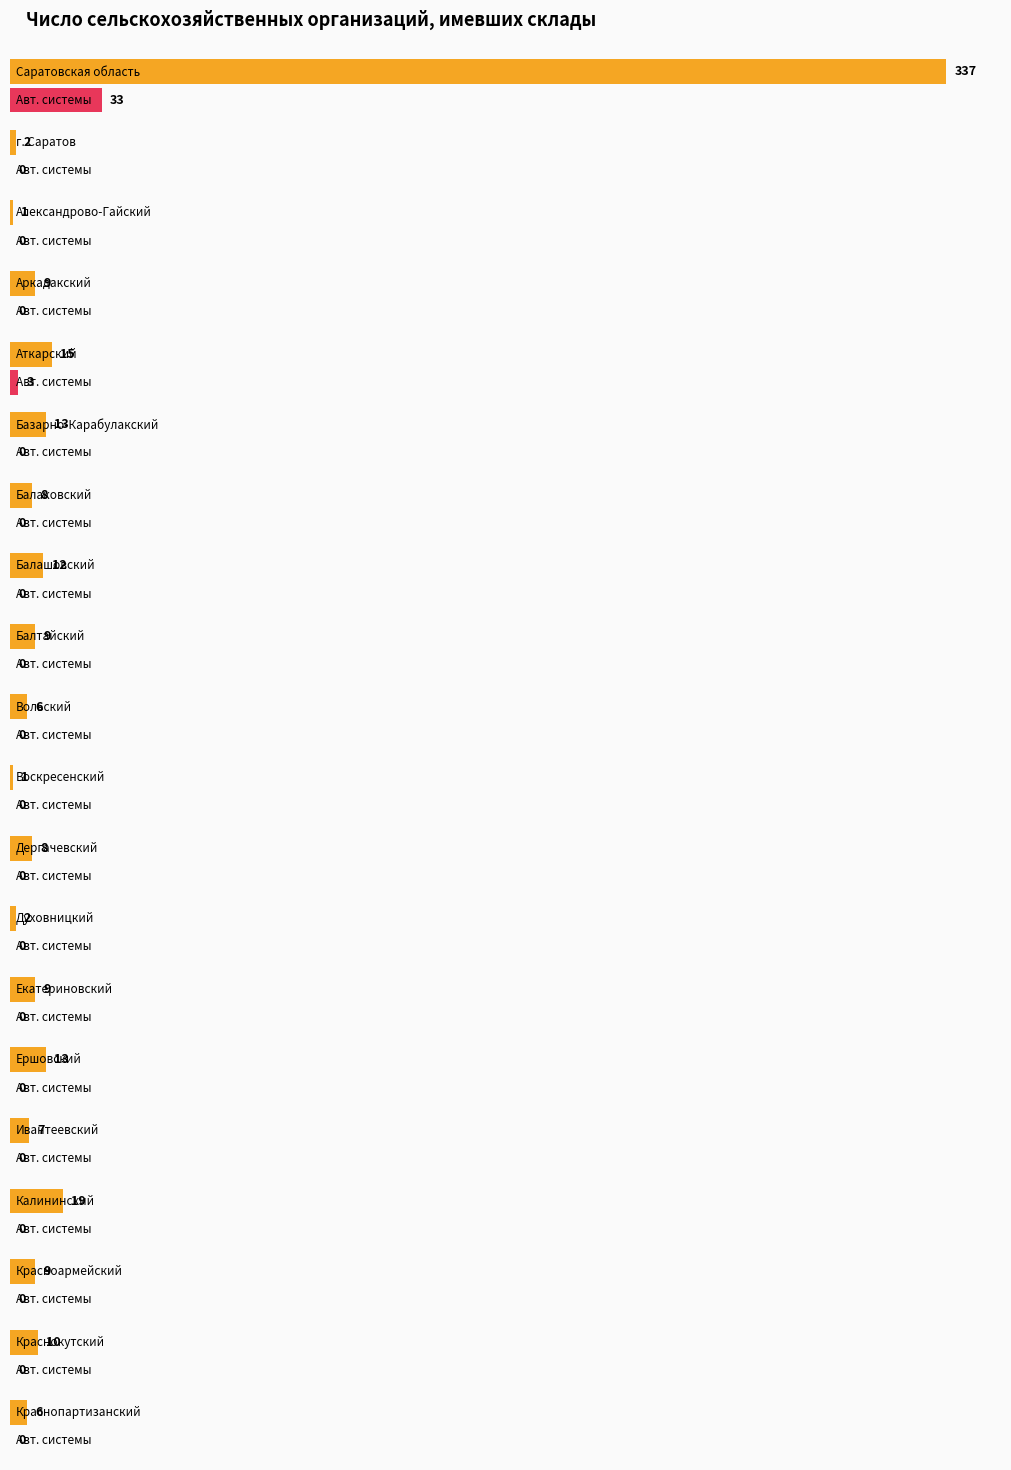

Approximately how many times larger is the value at Аткарский compared to Краснопартизанский?

2.5